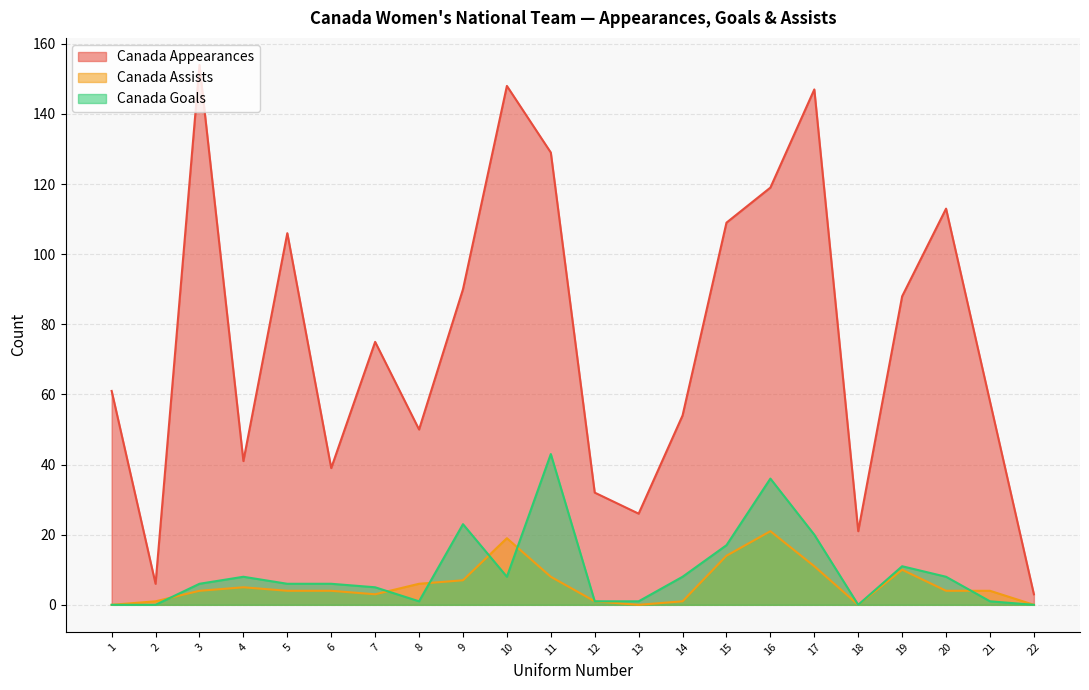

List the series in order of their peak value, lowest first.

Canada Assists, Canada Goals, Canada Appearances